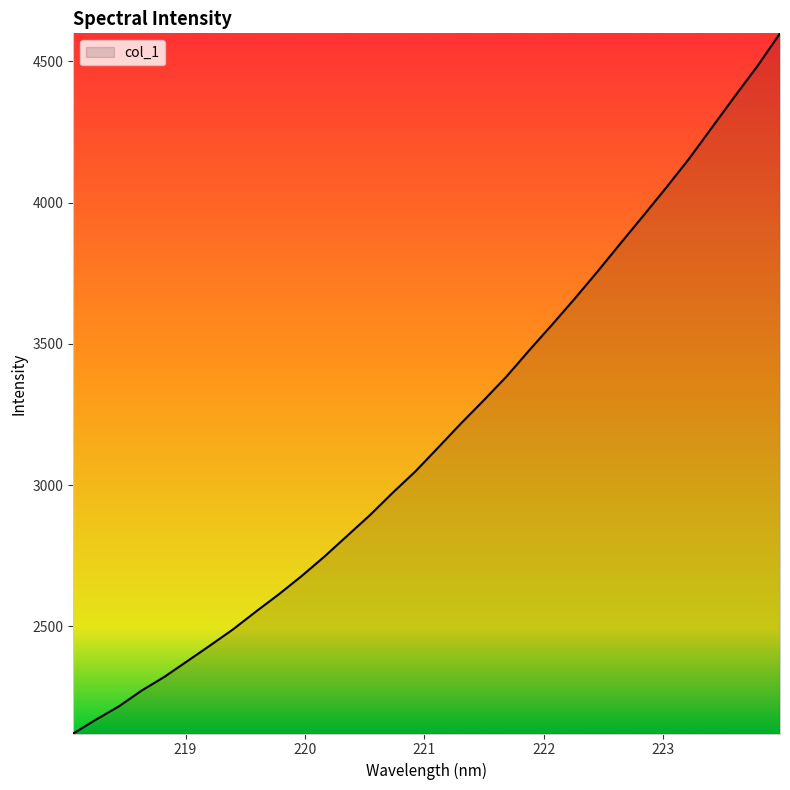

What is the difference between the maximum and minimum values?

2478.6